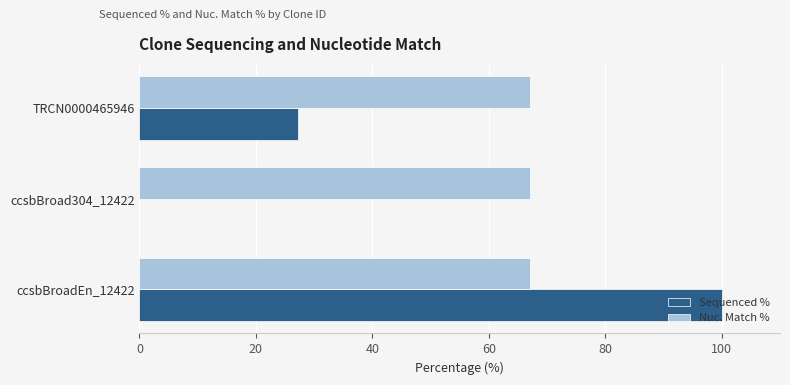

At which label does Sequenced % reach its peak?

ccsbBroadEn_12422